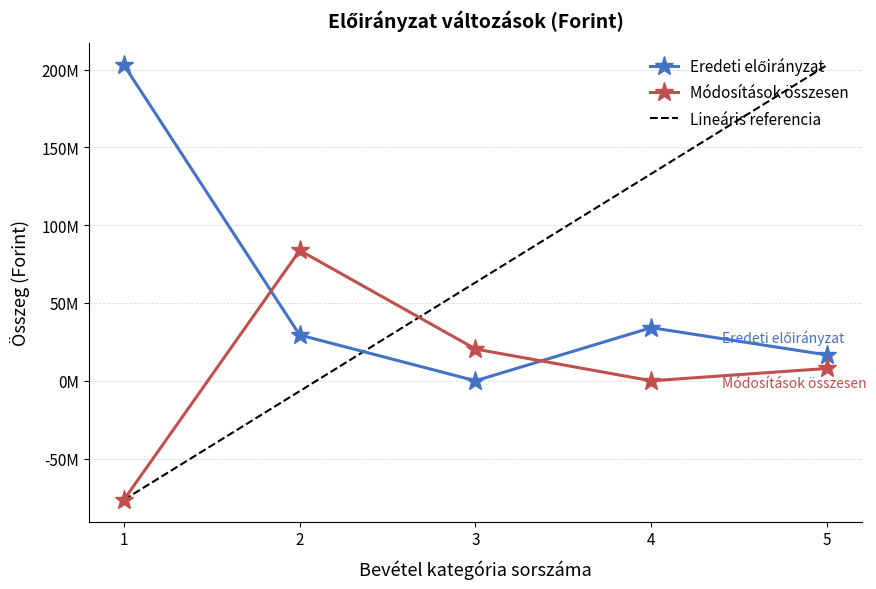

How many positive values does the Lineáris referencia series have?

3